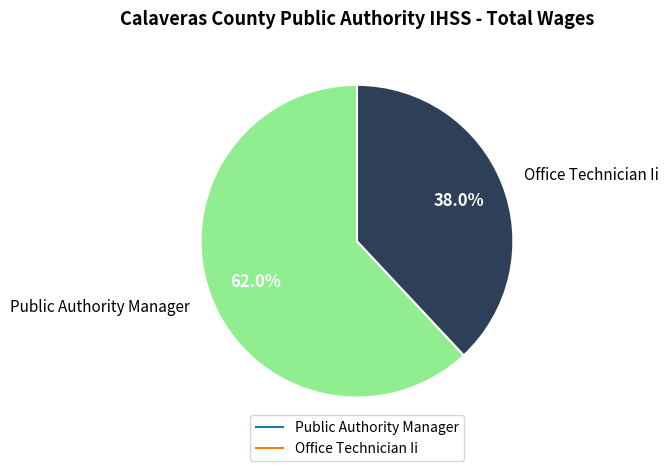

What is the total percentage of Office Technician Ii and Public Authority Manager?

100.0%